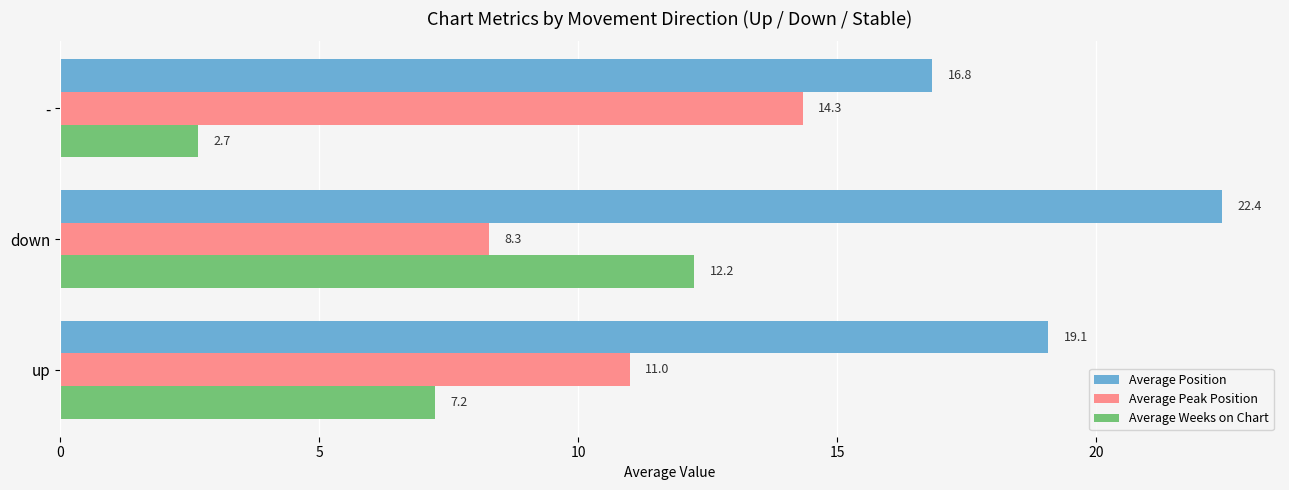

Which category has the highest value in the Average Weeks on Chart series?

down